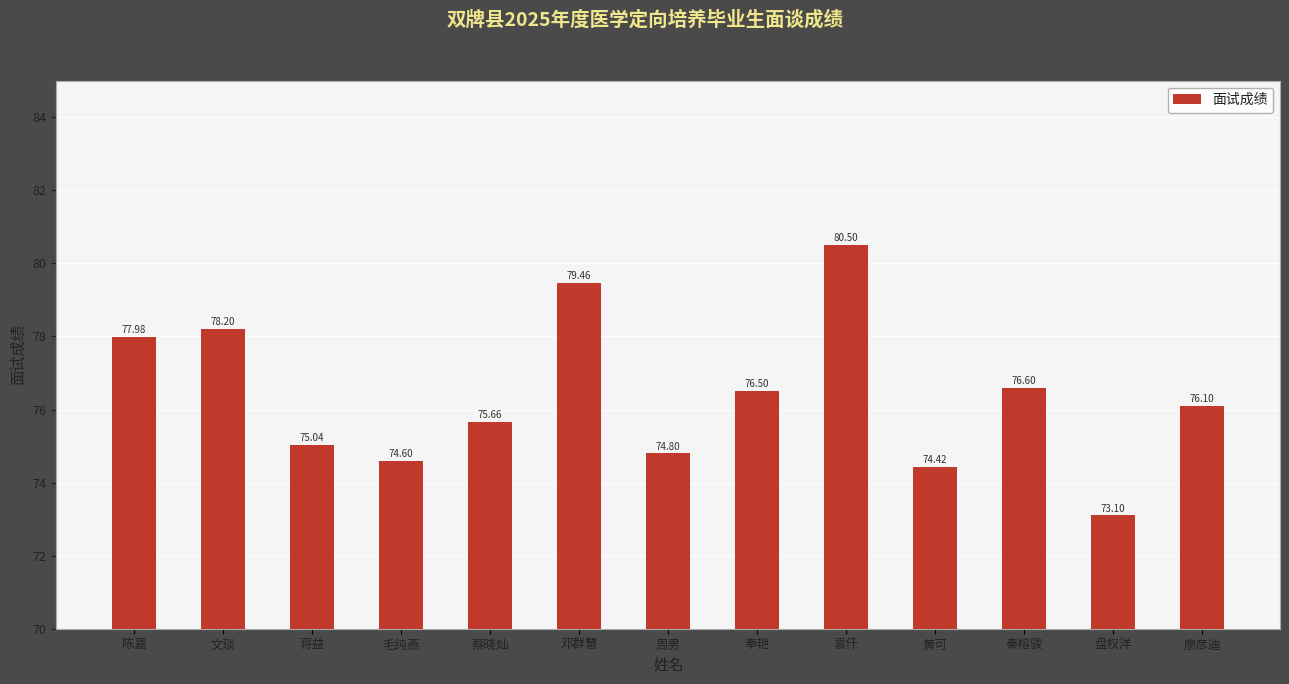

What is the approximate value at 蒋益?

75.0